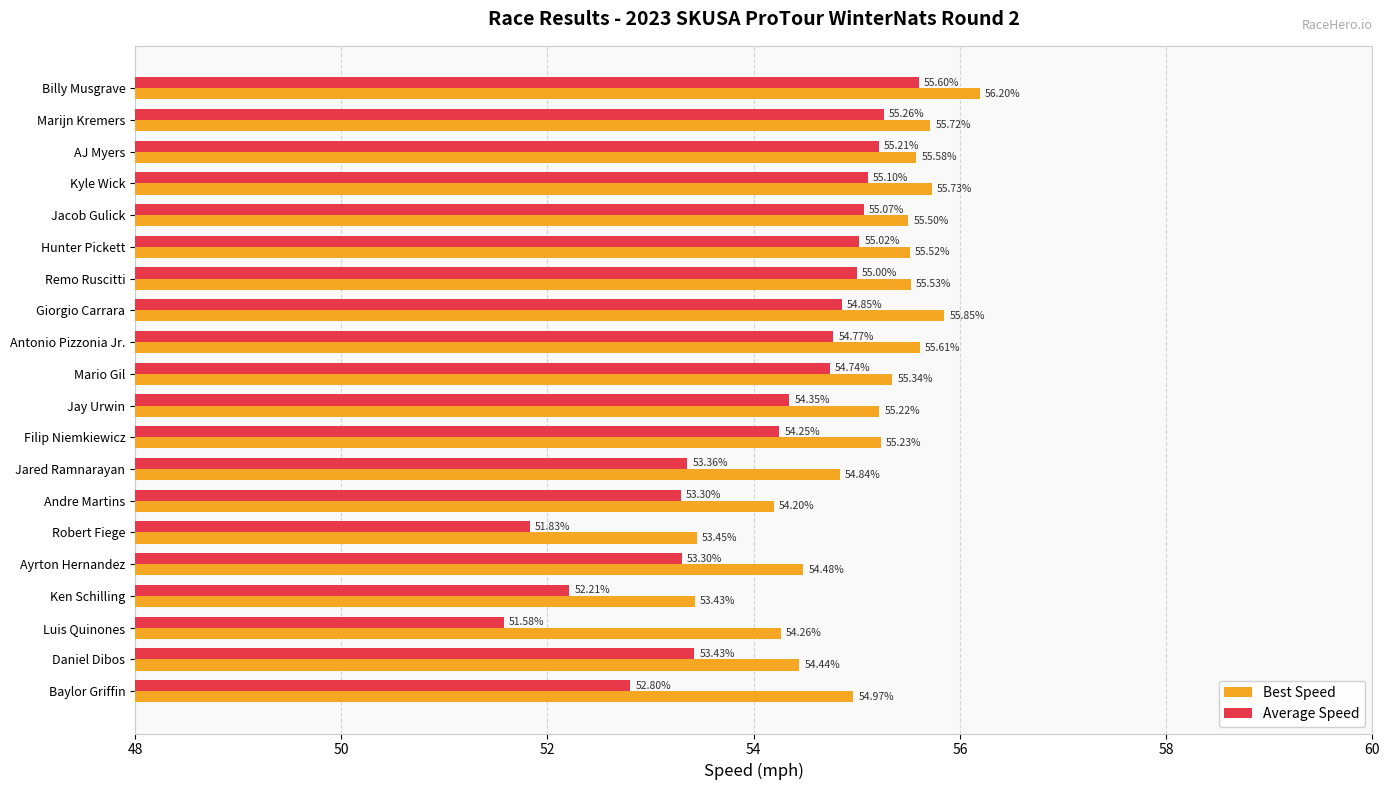

What is the difference between the highest and lowest values at Giorgio Carrara?

1.0